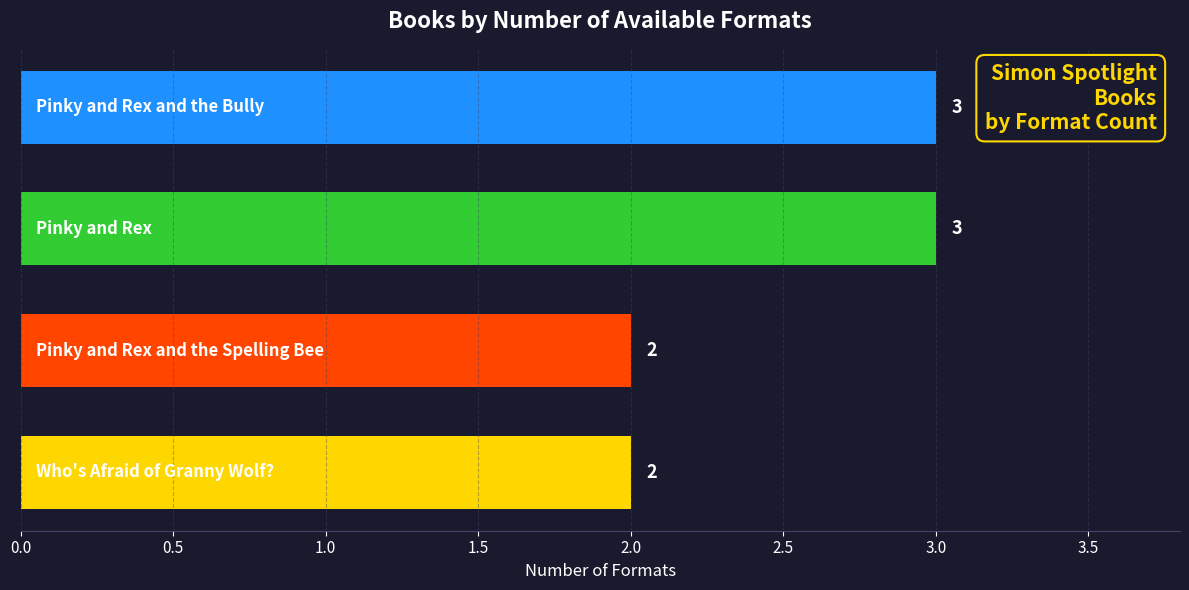

Reading bottom to top, list all the values displayed in this chart.

2	2	3	3